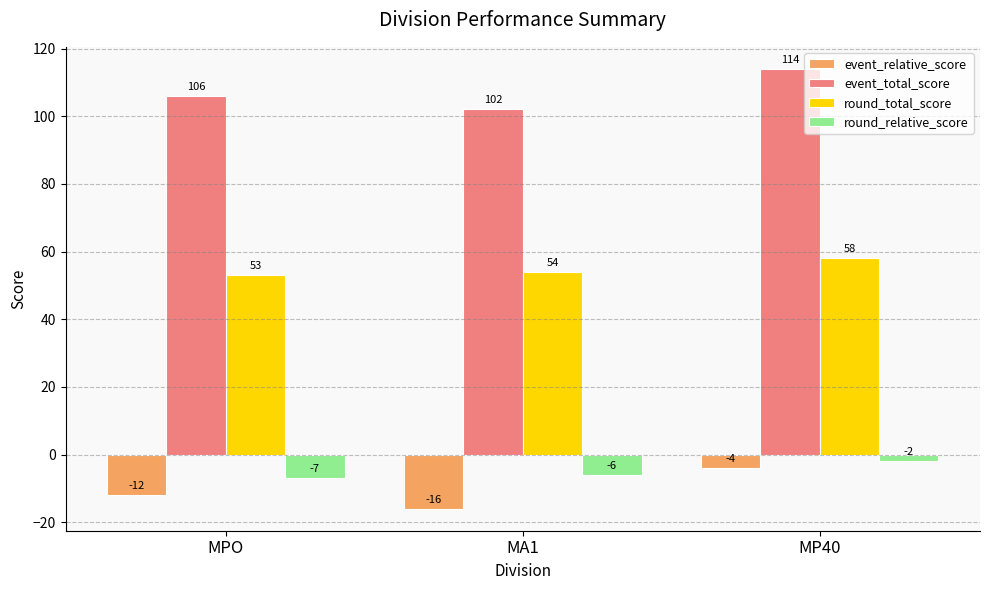

What are all the series names shown in the legend?

event_relative_score, event_total_score, round_total_score, round_relative_score